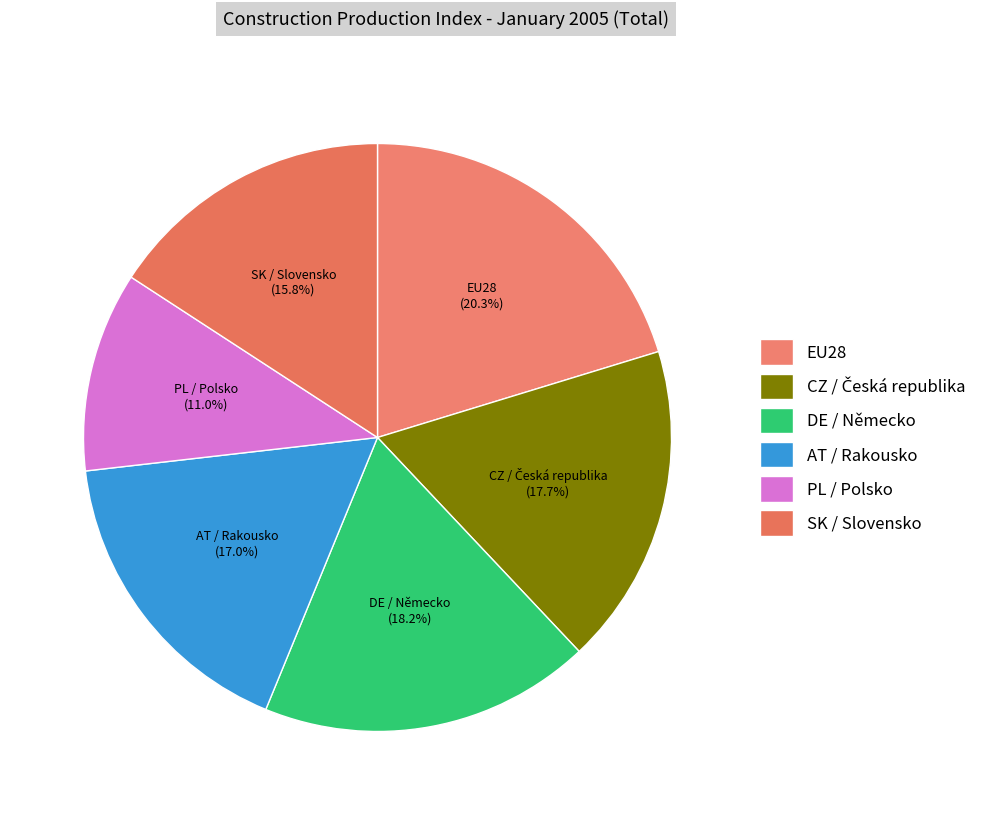

How many slices are in this pie chart?

6